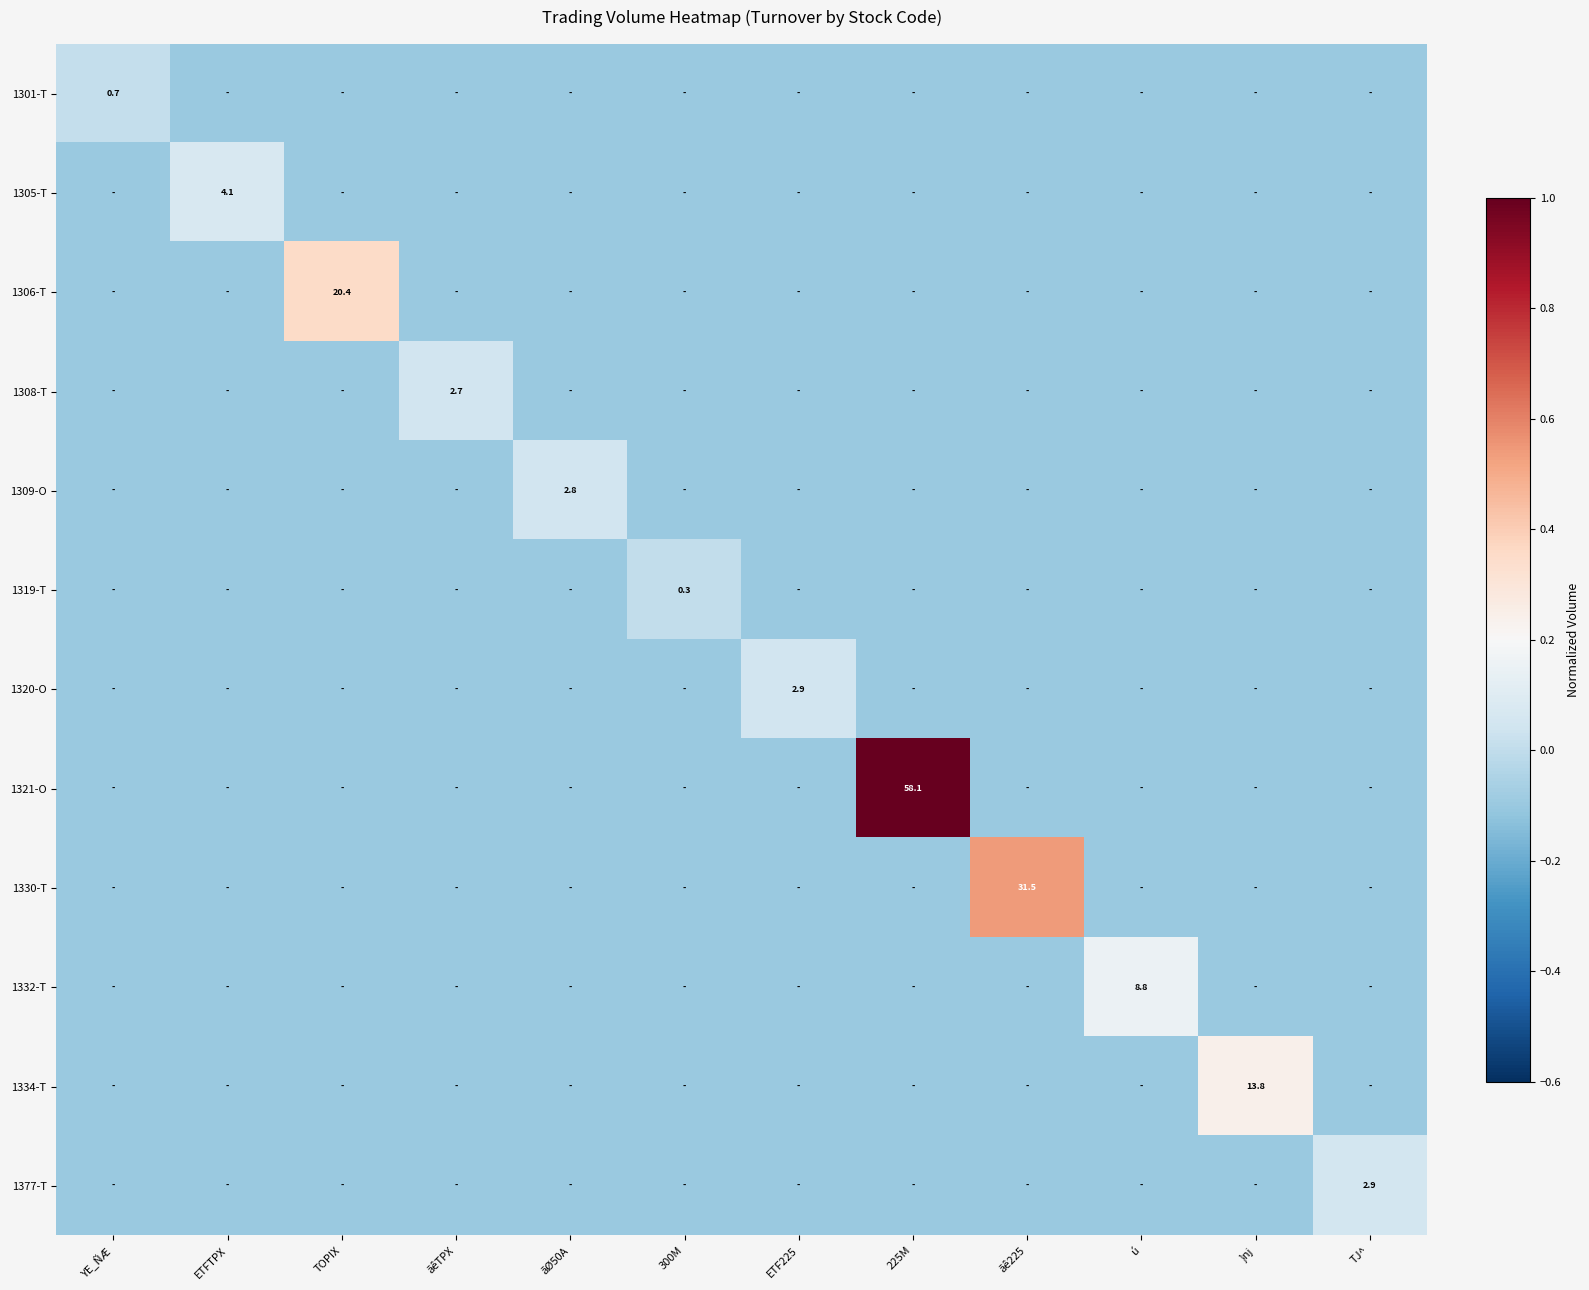

Which series has the largest total across all categories?

1321-O